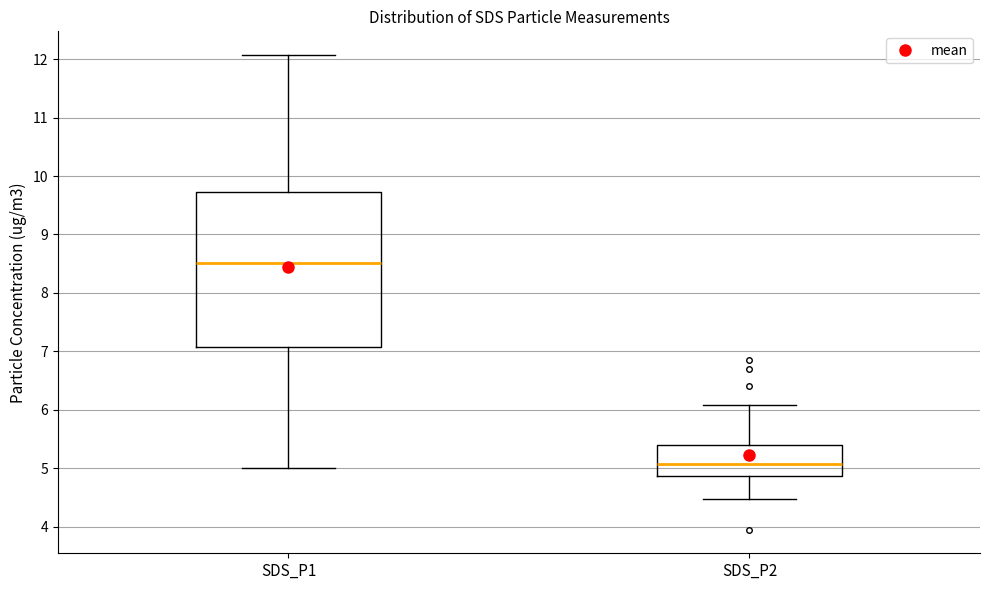

Reading left to right, transcribe this box plot: for each box, give where its median line is, the range the box spans, and where its two whiskers end, as read against the y-axis. The values are not printed on the chart, so give them approximately, as read against the axis.

SDS_P1: median 8.5, box 7.1 to 9.7, whiskers 5.0 to 12.1
SDS_P2: median 5.1, box 4.9 to 5.4, whiskers 4.5 to 6.1